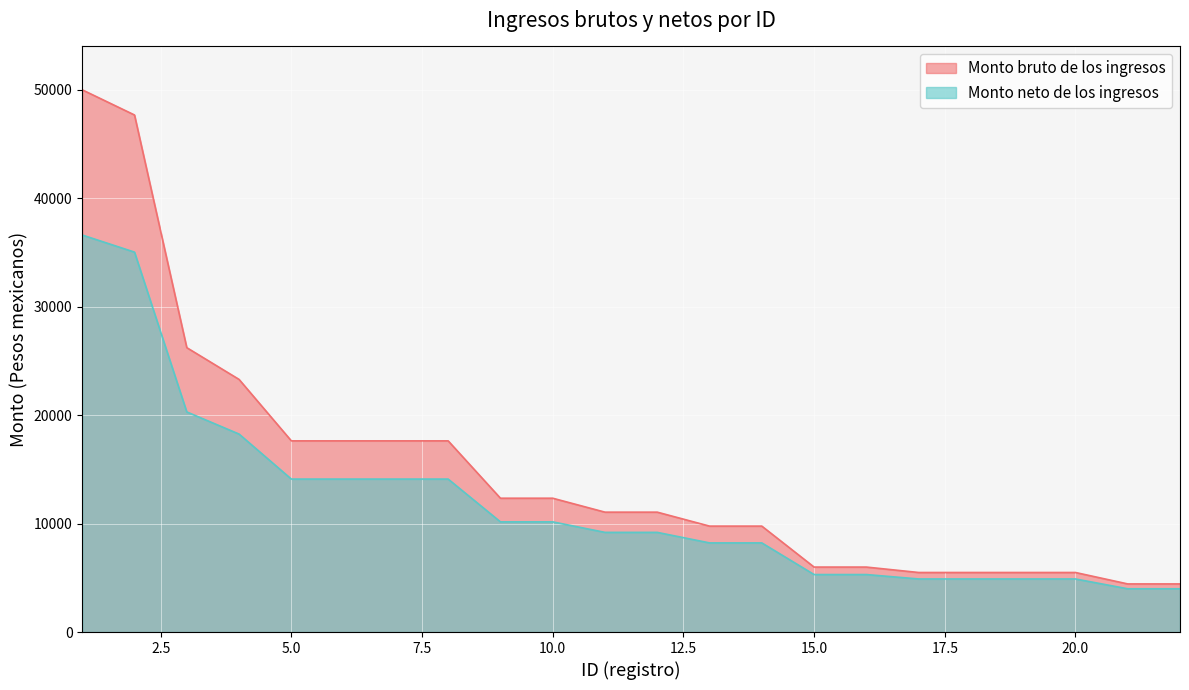

How many categories are shown in the chart?

22